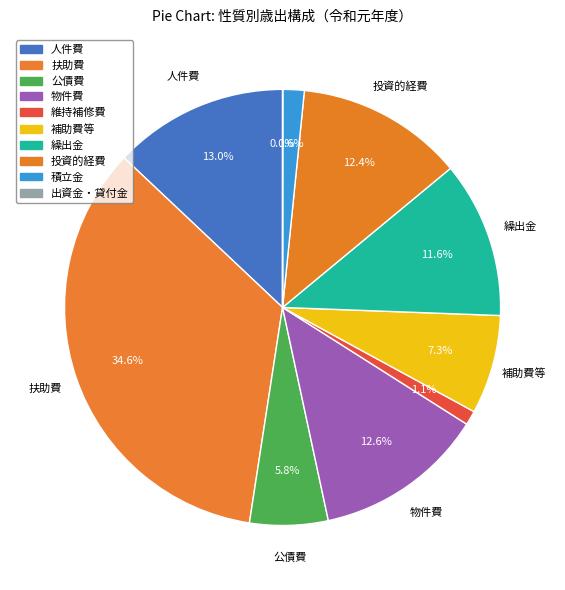

Which category has the smallest portion of the pie?

出資金・貸付金